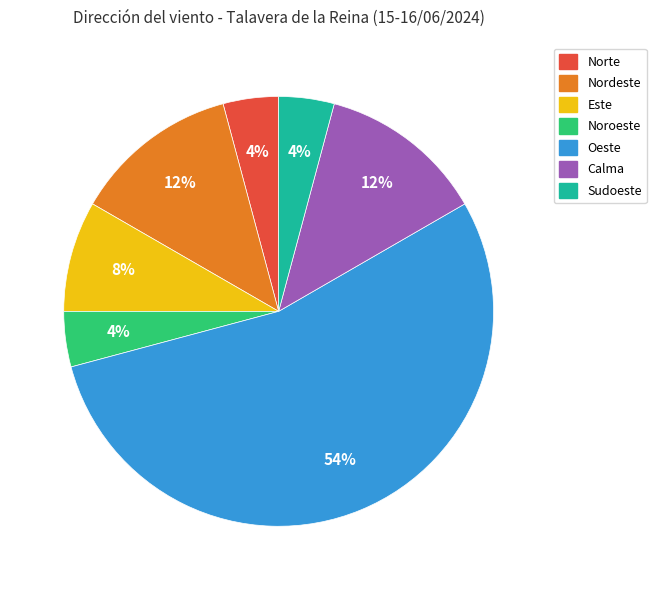

The Calma slice represents 7% of the pie. True or false?

False